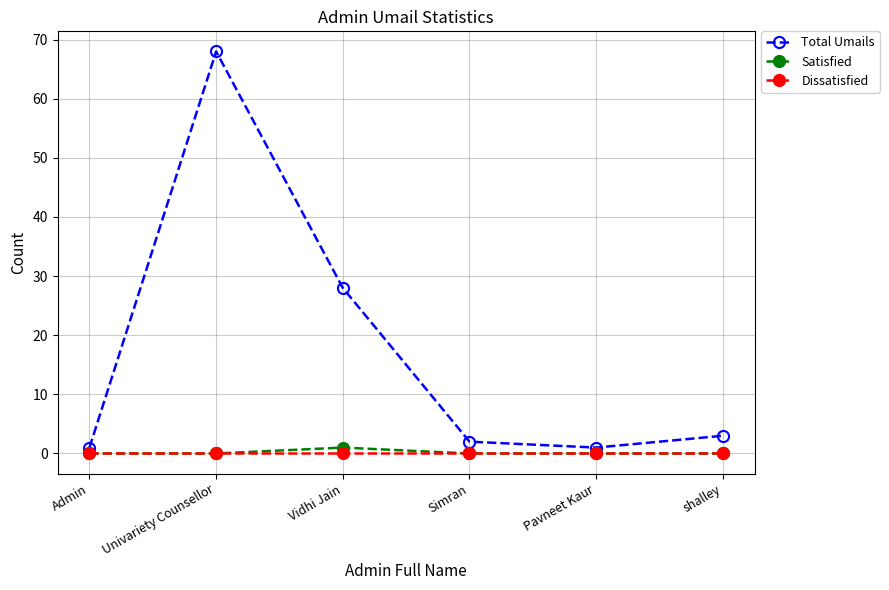

How many series are shown in this chart?

3